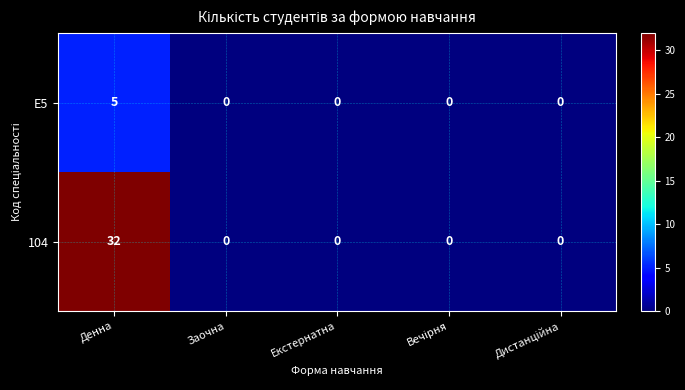

Which series has the widest spread of values?

104